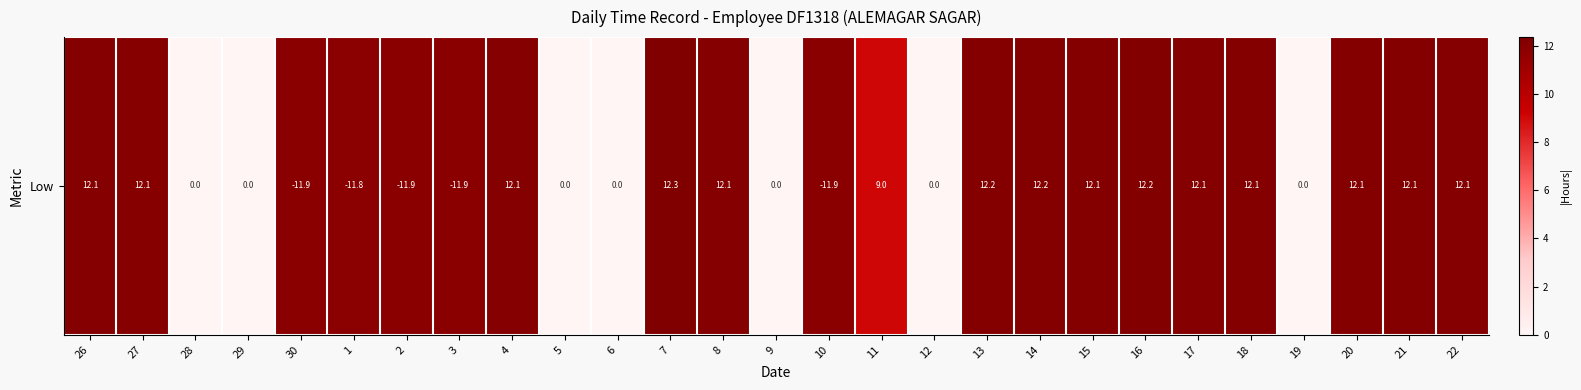

Rank the categories by value from lowest to highest.

28, 29, 5, 6, 9, 12, 19, 11, 1, 30, 2, 3, 10, 27, 26, 17, 4, 8, 22, 18, 21, 20, 15, 13, 14, 16, 7